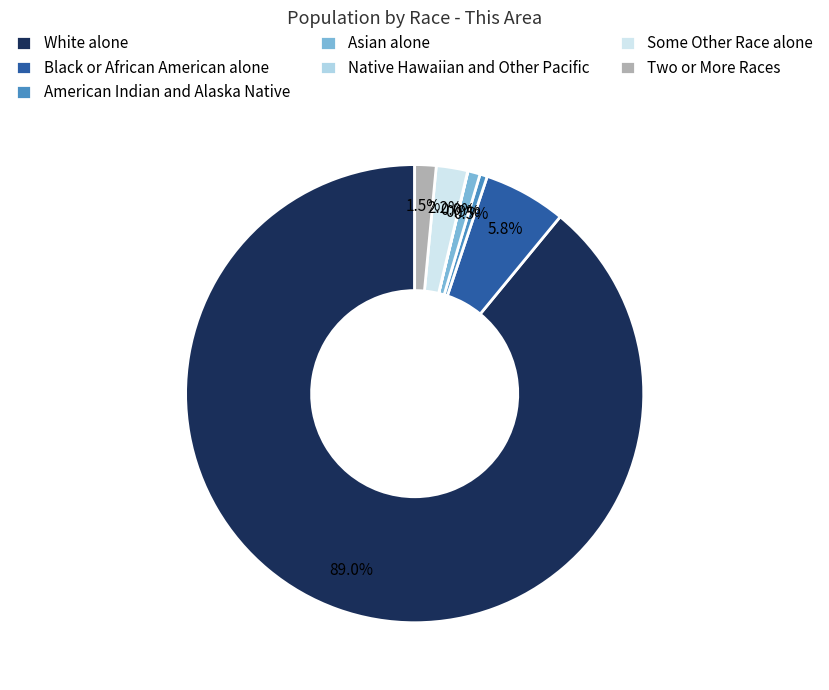

To the nearest percent, what is the combined percentage of White alone and Asian alone?

90%